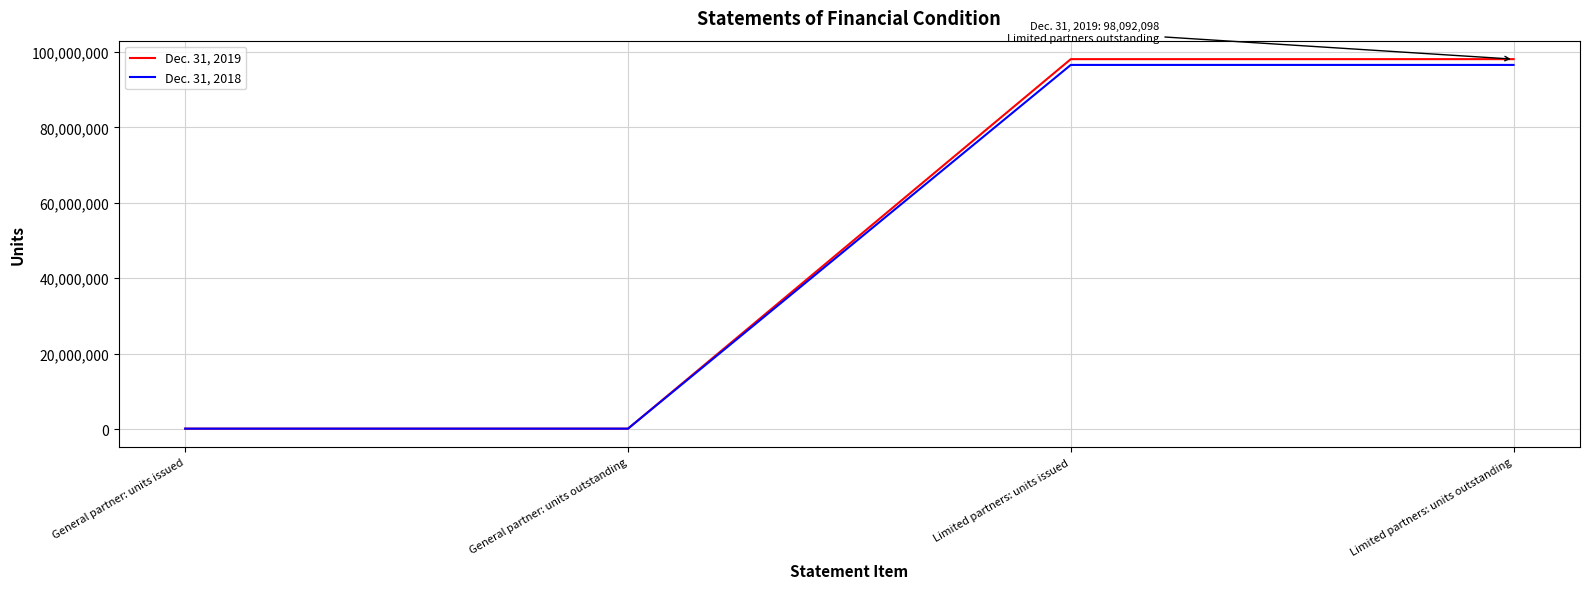

What is the sum of all Dec. 31, 2019 values?

196384196